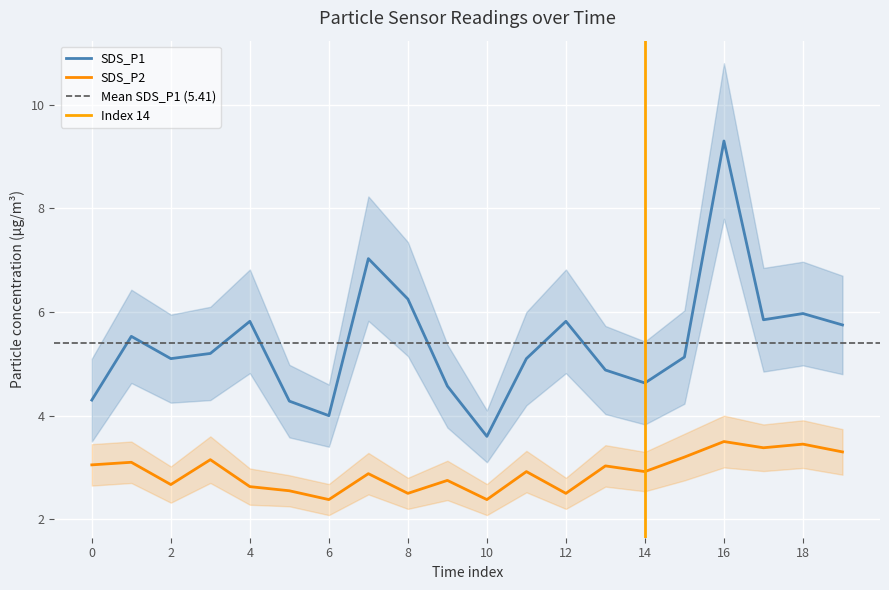

Which series has the widest spread of values?

SDS_P1